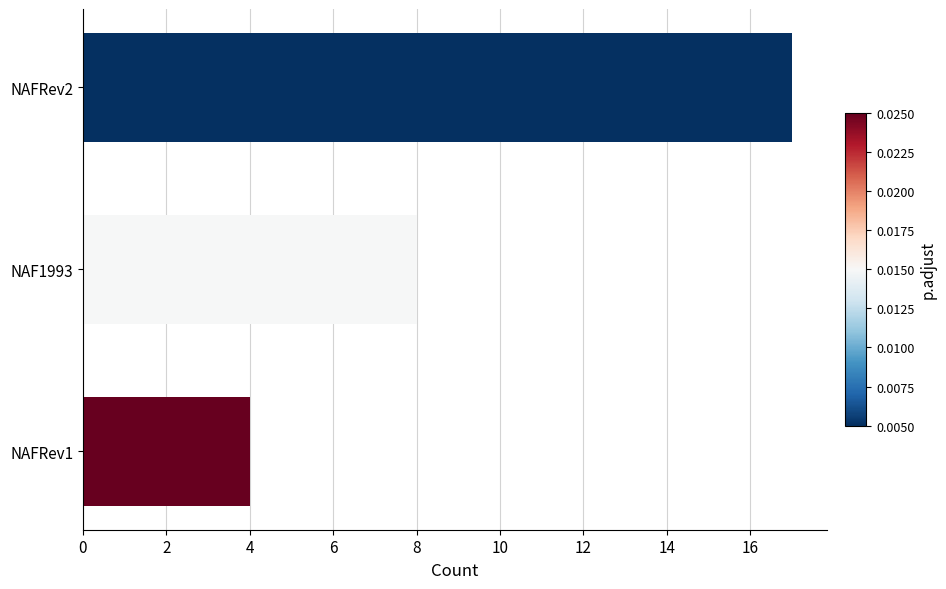

The chart shows a value of 17 at NAFRev2. True or false?

True